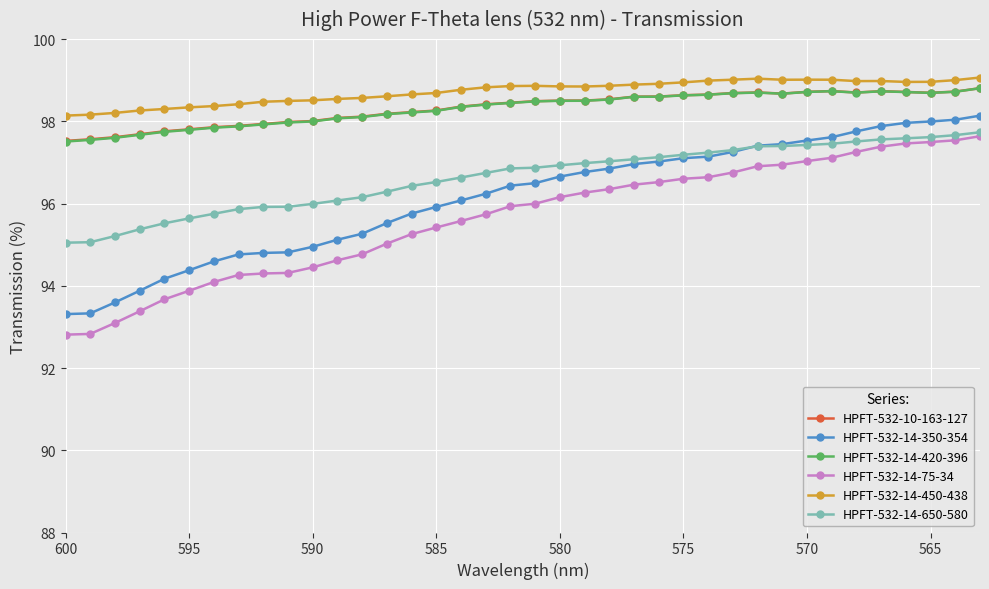

The value of HPFT-532-10-163-127 at 11 is 136.2. True or false?

False